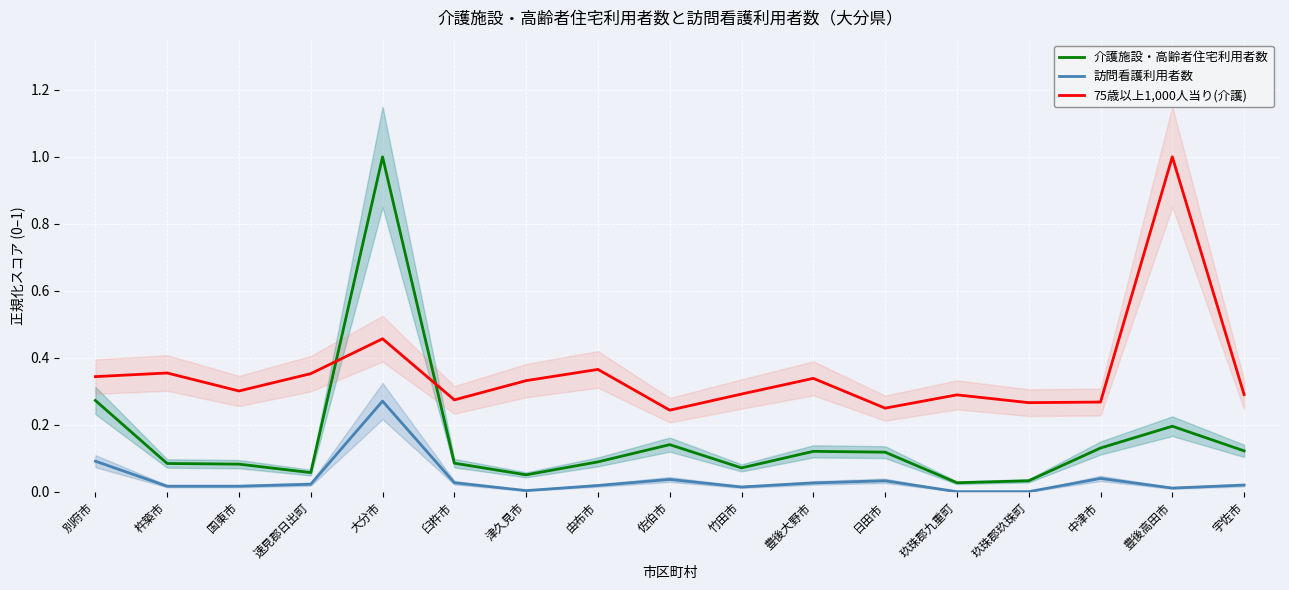

What is the average value of the 75歳以上1,000人当り(介護) series?

0.4